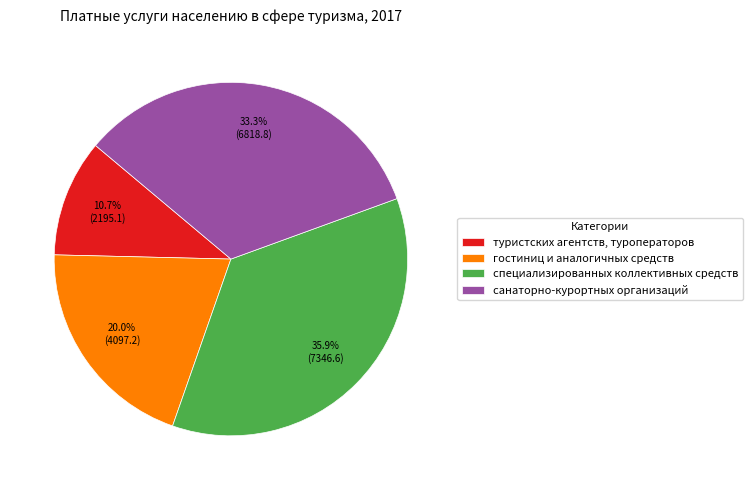

What percentage is the туристских агентств, туроператоров slice, to the nearest percent?

11%